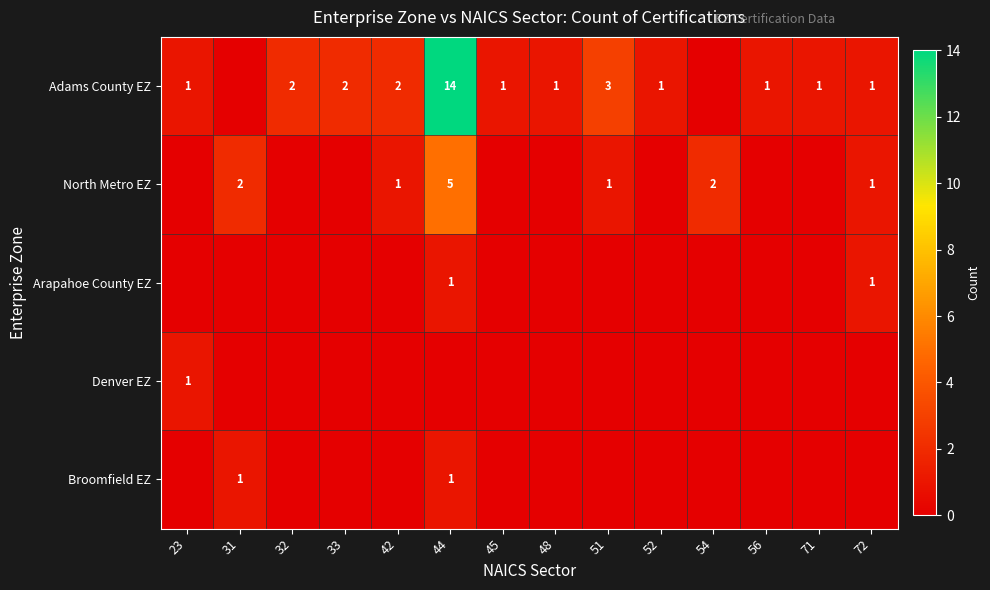

What is the sum of all Arapahoe County EZ values?

2